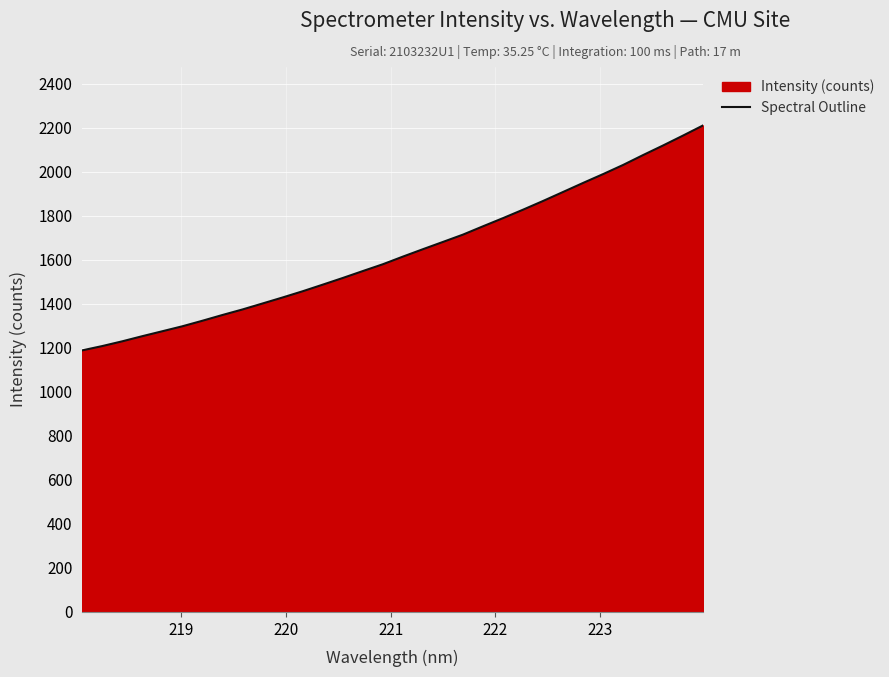

What is the minimum value shown in the chart?

1188.7